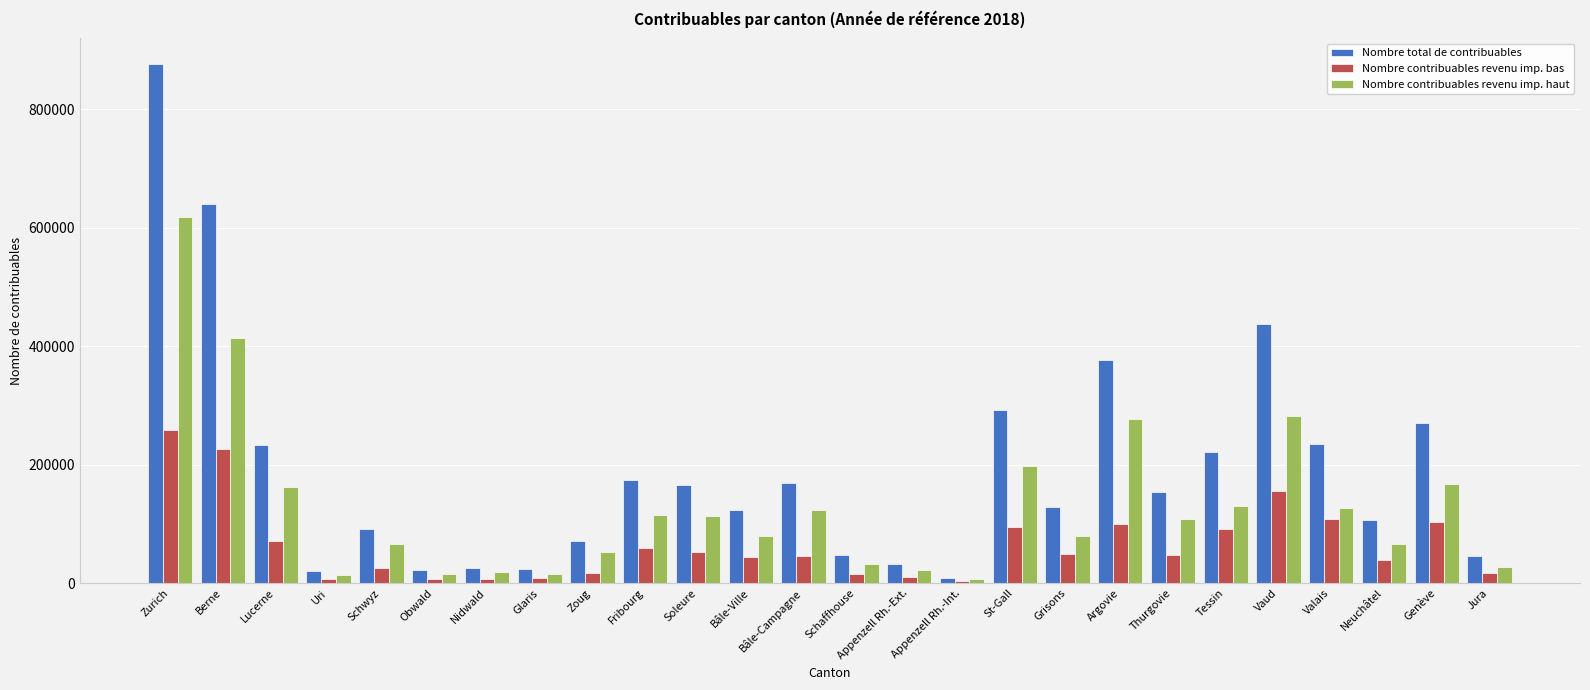

Which series has the largest range (max minus min)?

Nombre total de contribuables